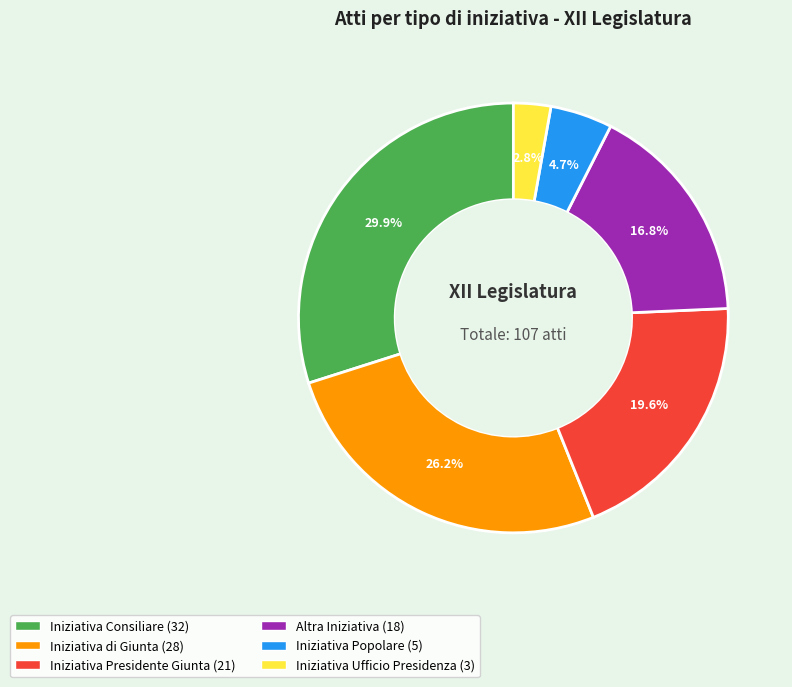

Is there any slice that represents more than half of the pie?

No